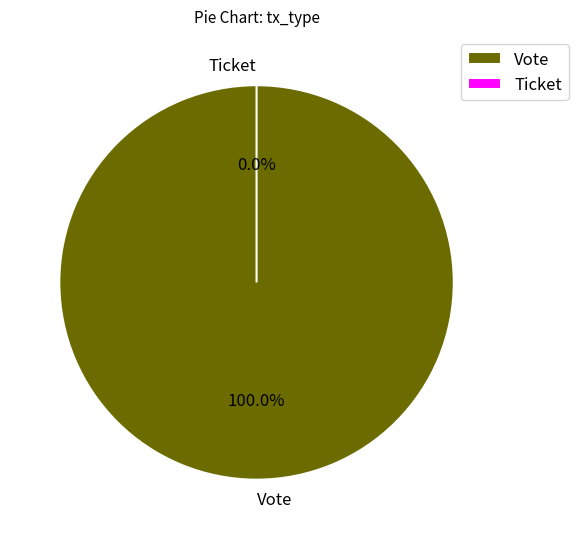

Does Ticket account for over 50% of the chart?

No